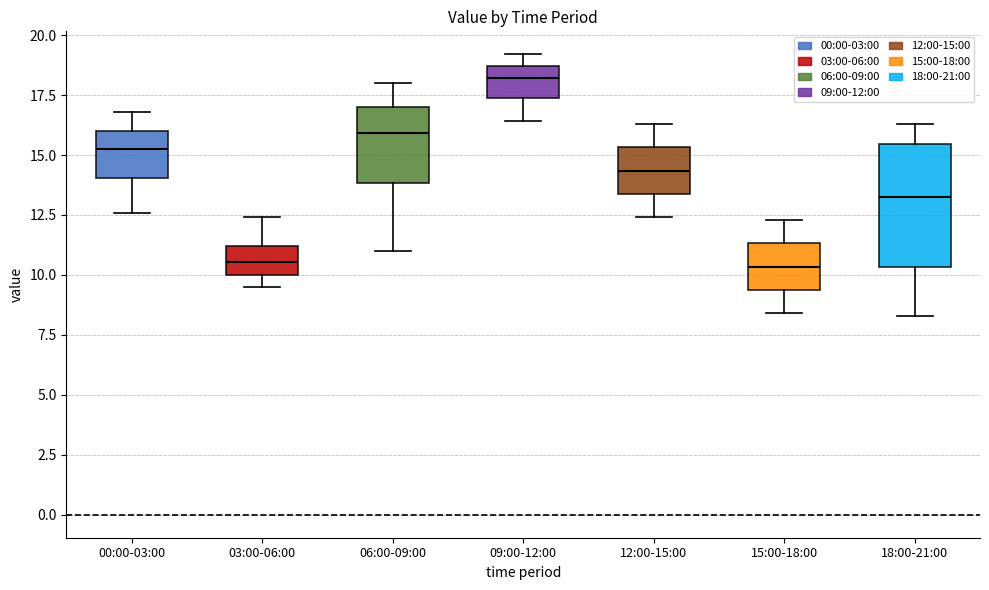

Which box is the tallest, from its lower edge to its upper edge?

18:00-21:00